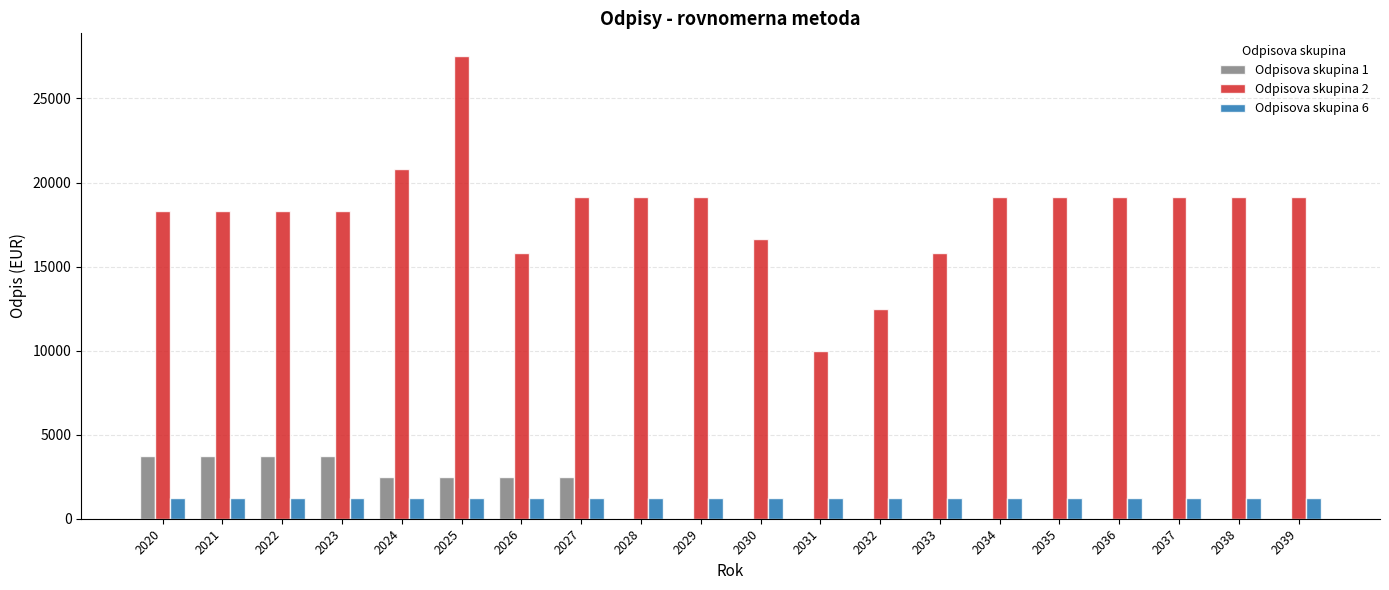

At which category does the chart reach its peak across all series?

2025